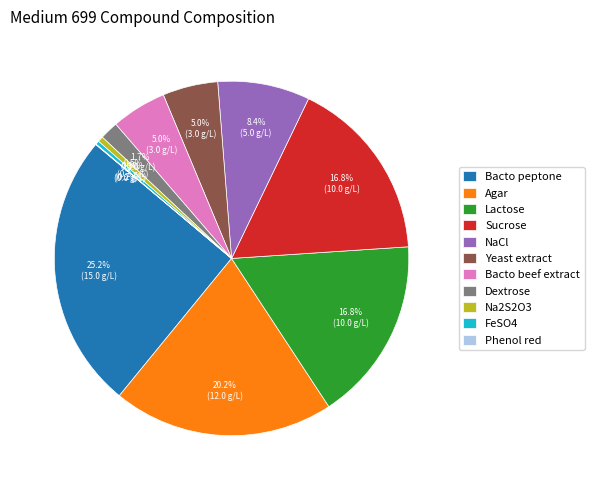

Combined, do Na2S2O3 and Agar account for over 50%?

No